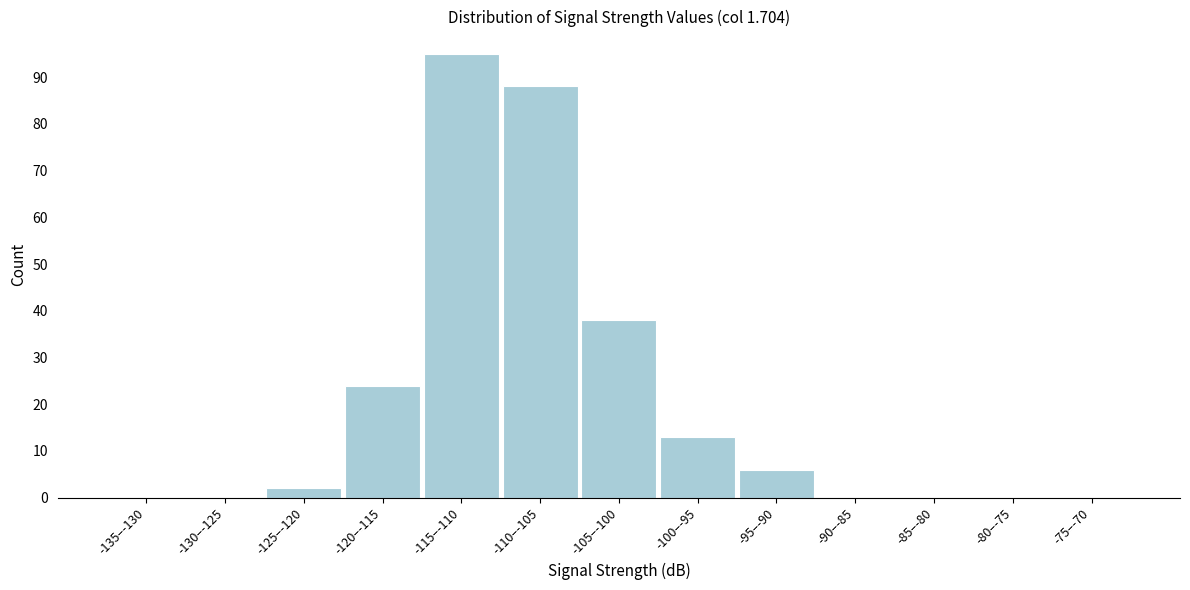

Reading right to left, list all the values displayed in this chart.

-75–-70=0	-80–-75=0	-85–-80=0	-90–-85=0	-95–-90=6	-100–-95=13	-105–-100=38	-110–-105=88	-115–-110=95	-120–-115=24	-125–-120=2	-130–-125=0	-135–-130=0